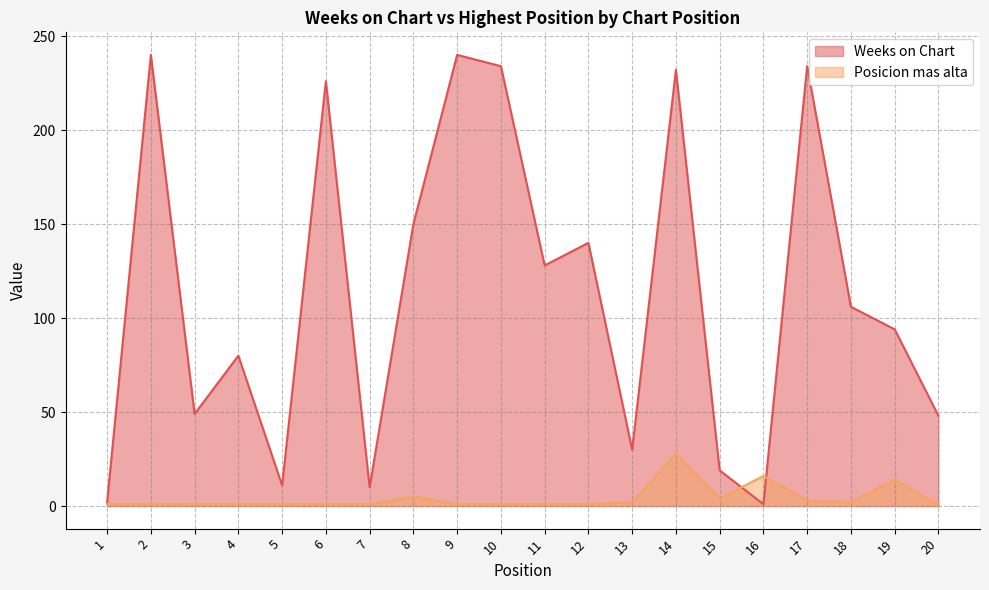

After their last crossing, which series has the higher values: Weeks on Chart or Posicion mas alta?

Weeks on Chart